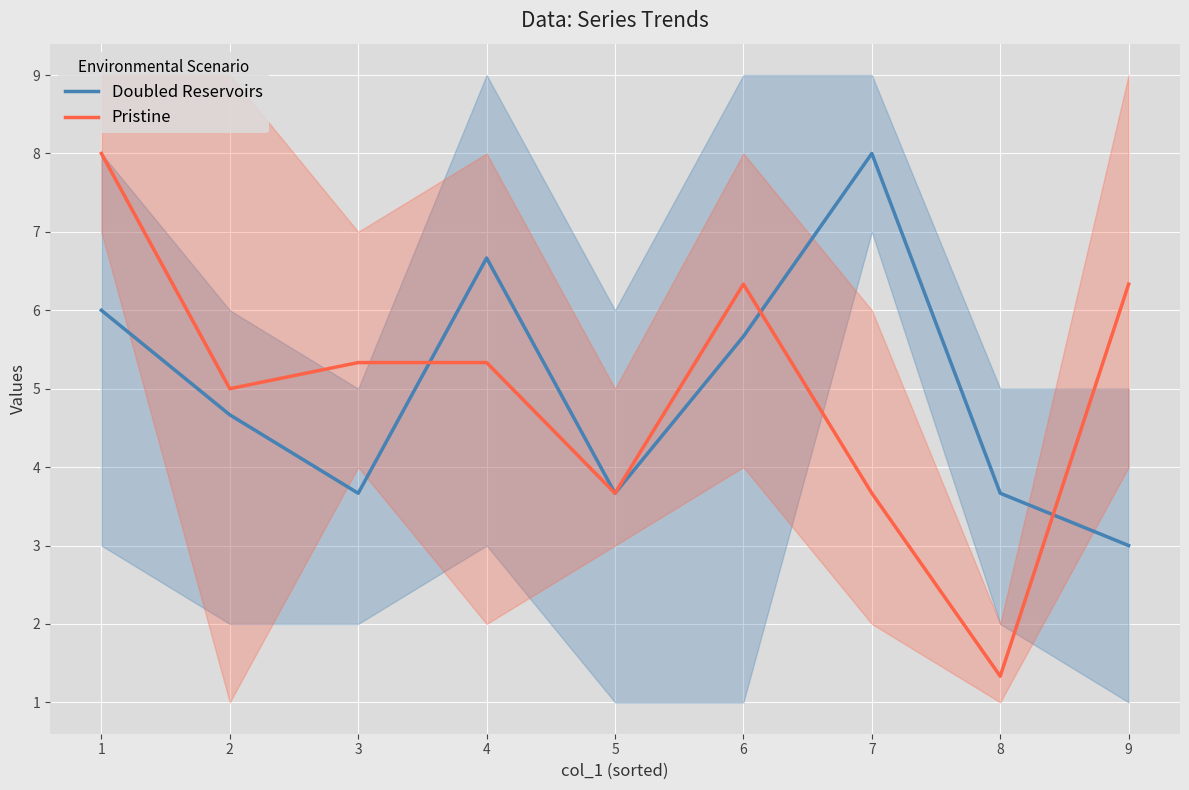

Which series has the widest spread of values?

Pristine